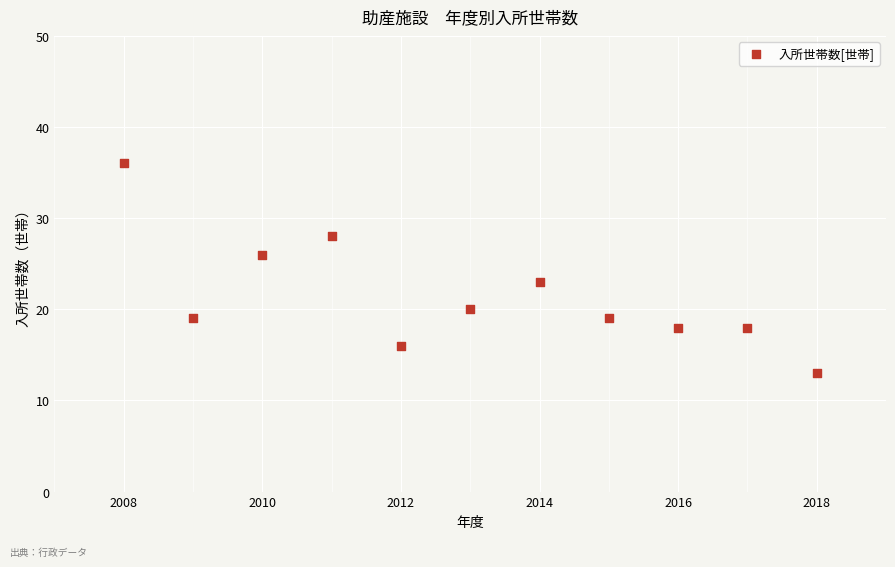

What Y value in the scatter plot is closest to 24?

23